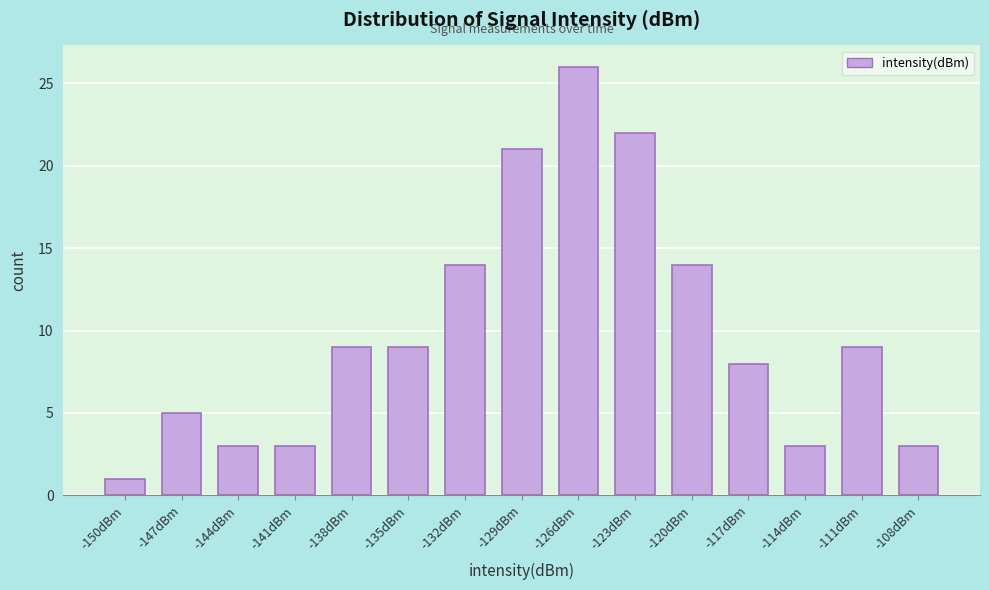

Reading left to right, what are all the values shown in this chart?

1	5	3	3	9	9	14	21	26	22	14	8	3	9	3